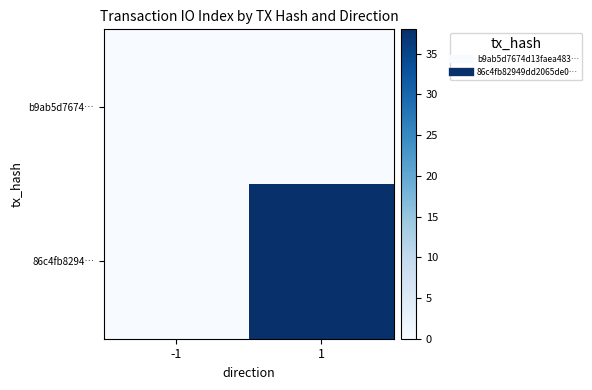

Which category has the highest value across all series?

1